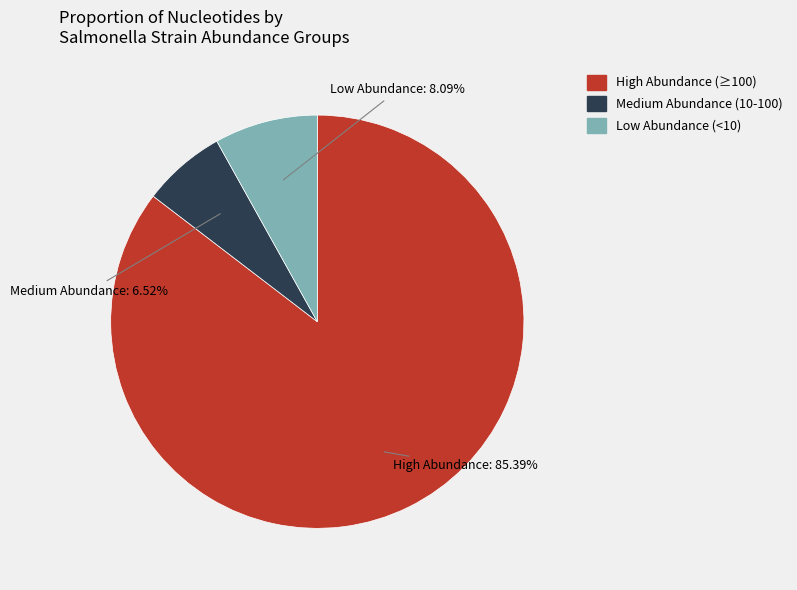

How many slices are in this pie chart?

3